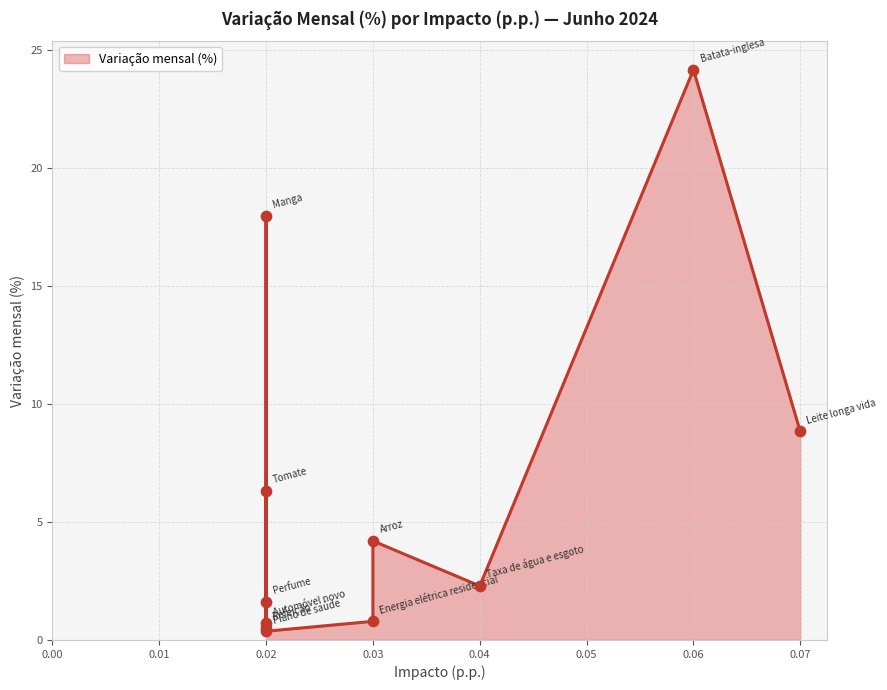

Which has a higher value, 0.08 or 0.05?

0.08